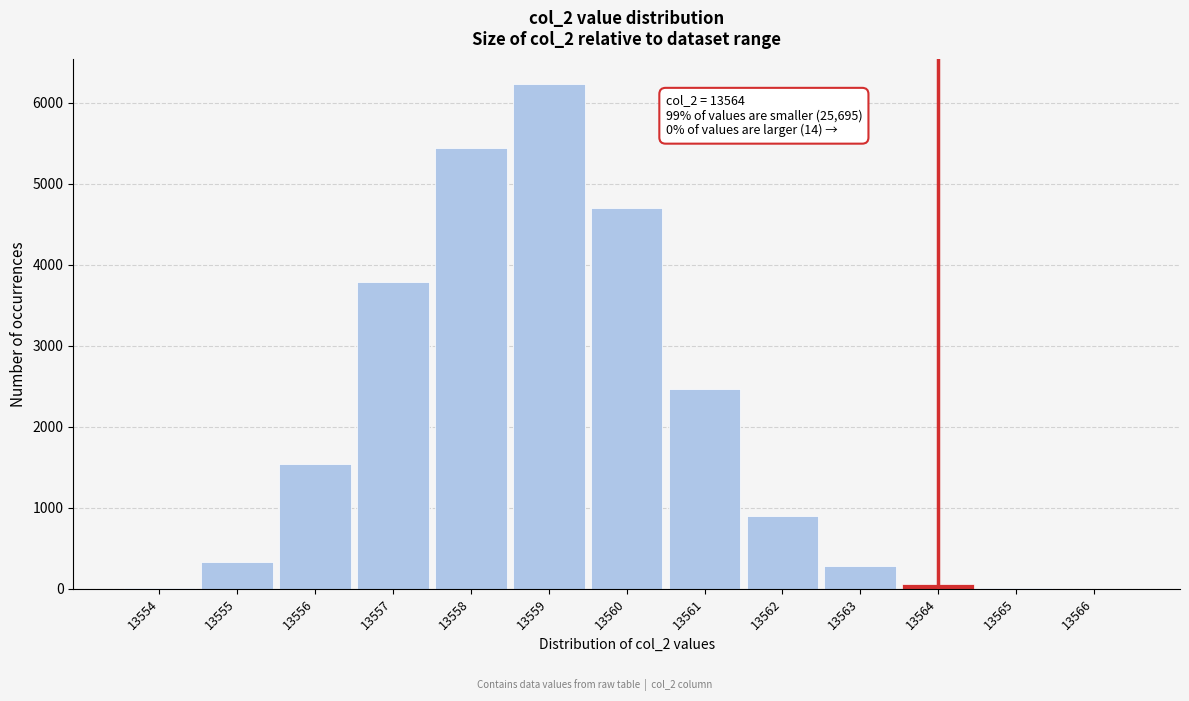

The value at 13560 is 3108. True or false?

False